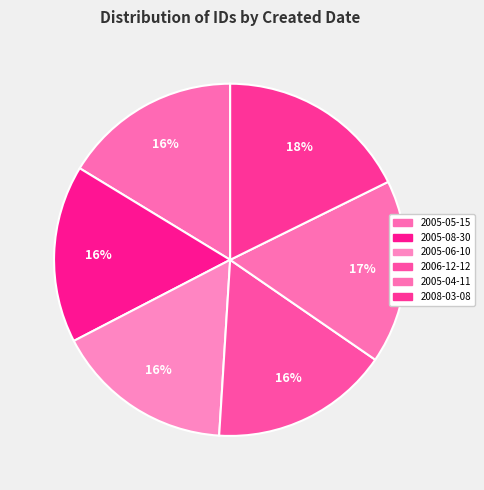

To the nearest percent, what portion does 2008-03-08 represent?

18%